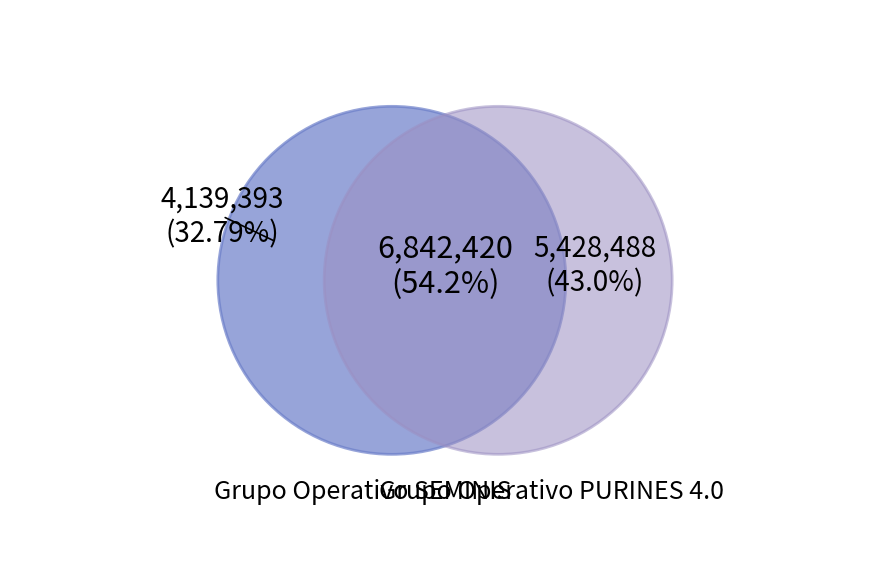

Is there a majority slice in this chart?

Yes